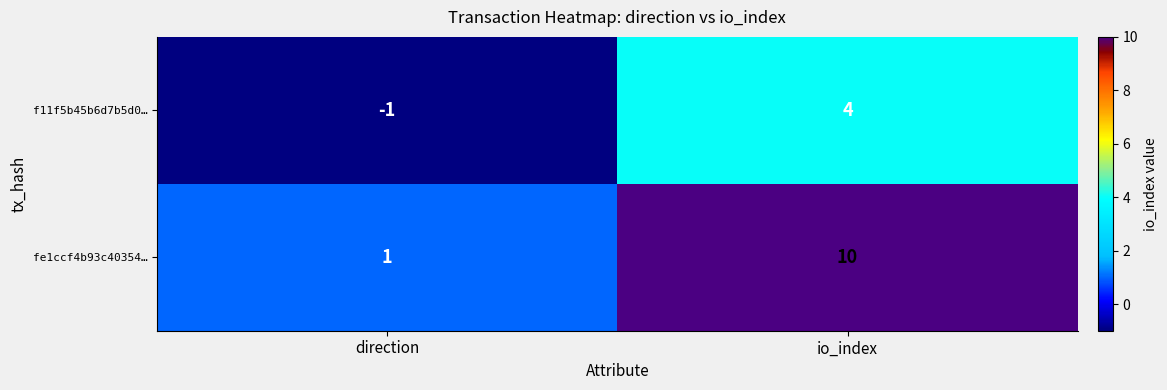

At which category is the sum across all series the highest?

io_index